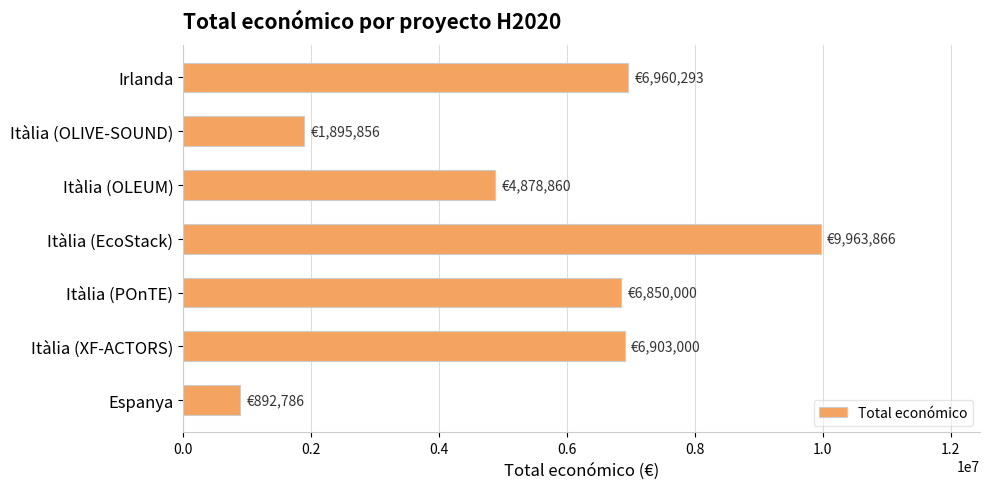

How many bars are there in total?

7